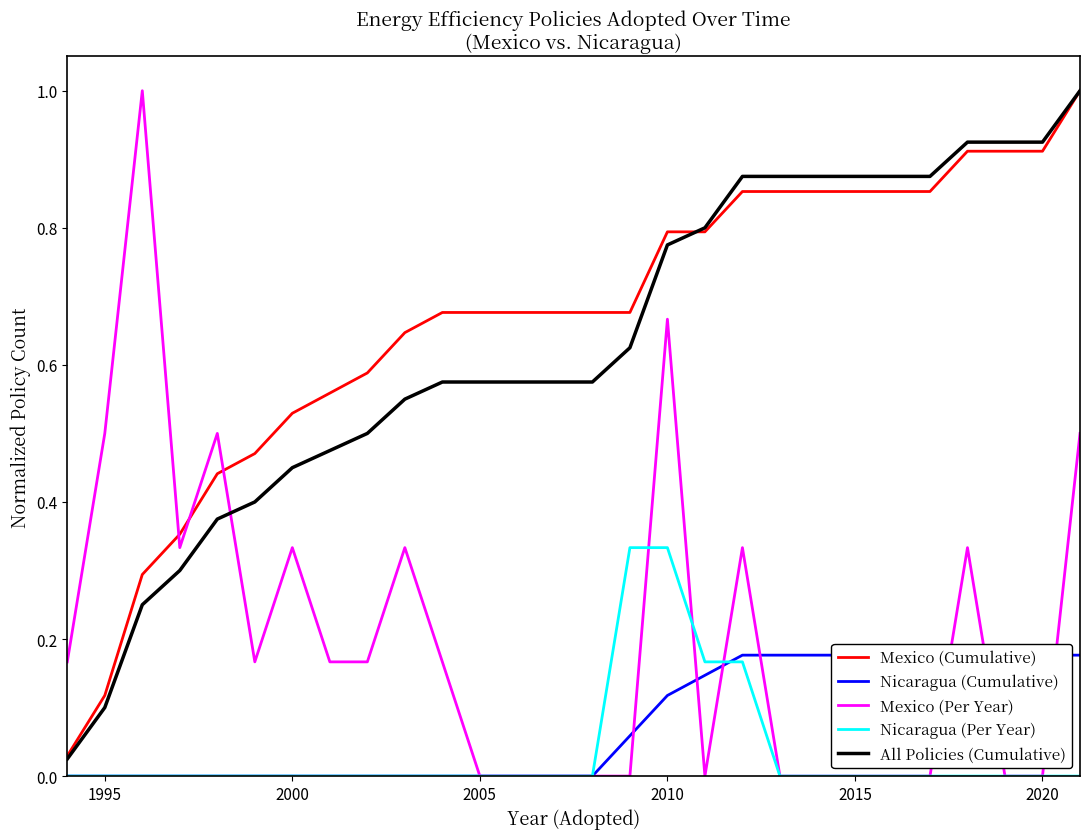

How many categories are shown in the chart?

28